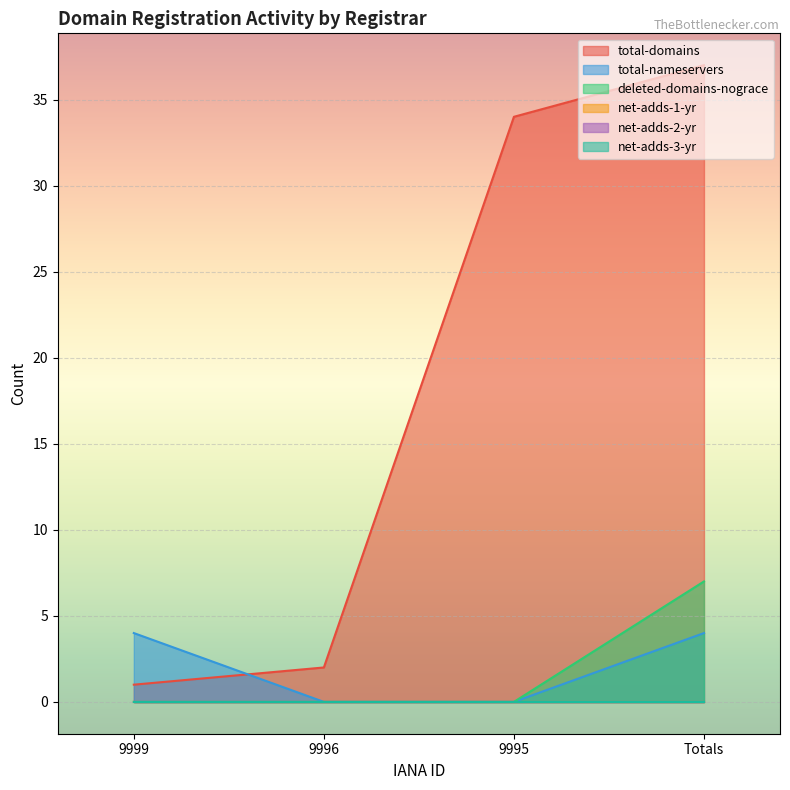

True or false: deleted-domains-nograce has more than 2 interior local peaks.

False